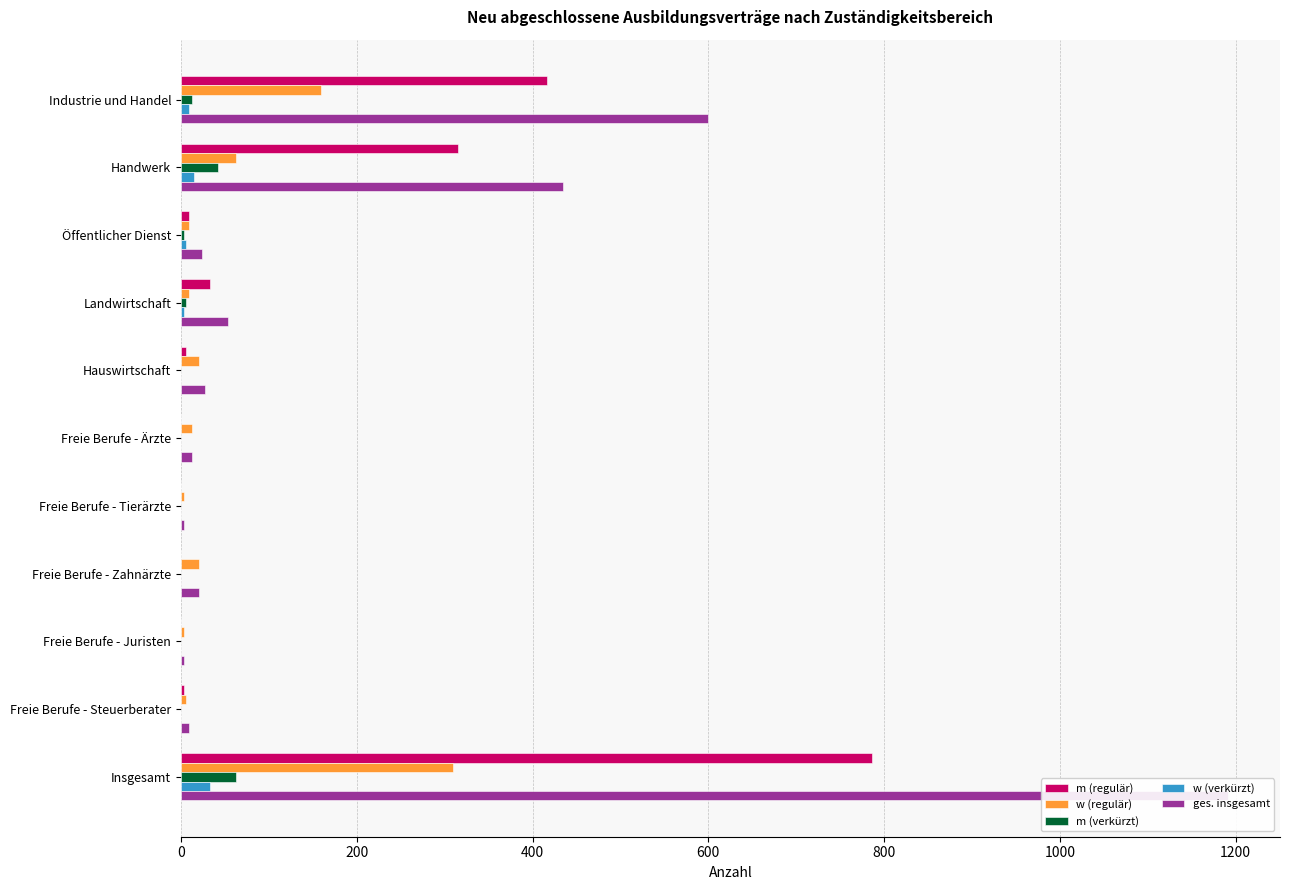

Which series has the largest range (max minus min)?

ges. insgesamt